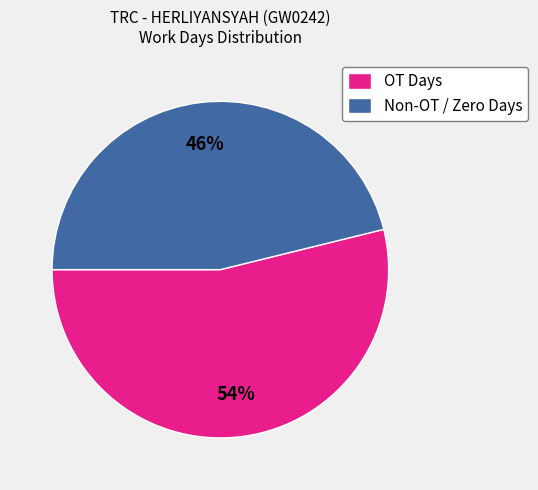

What is the ratio of the value at OT Days to the value at Non-OT / Zero Days?

1.2